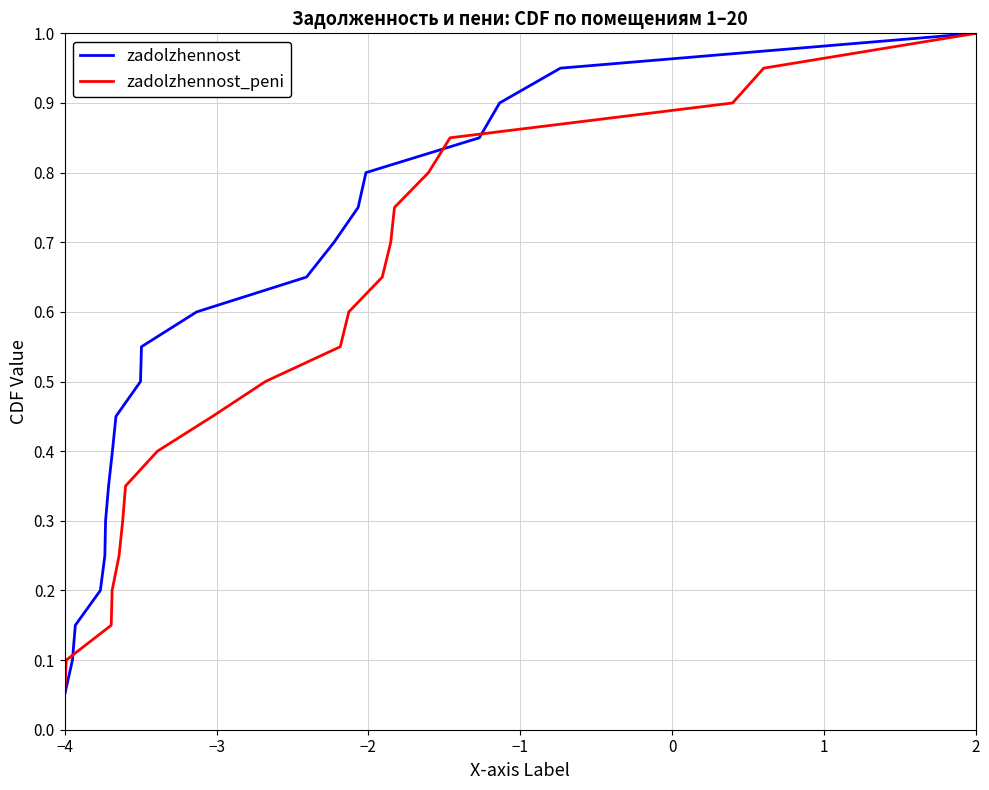

How many categories are shown in the chart?

20